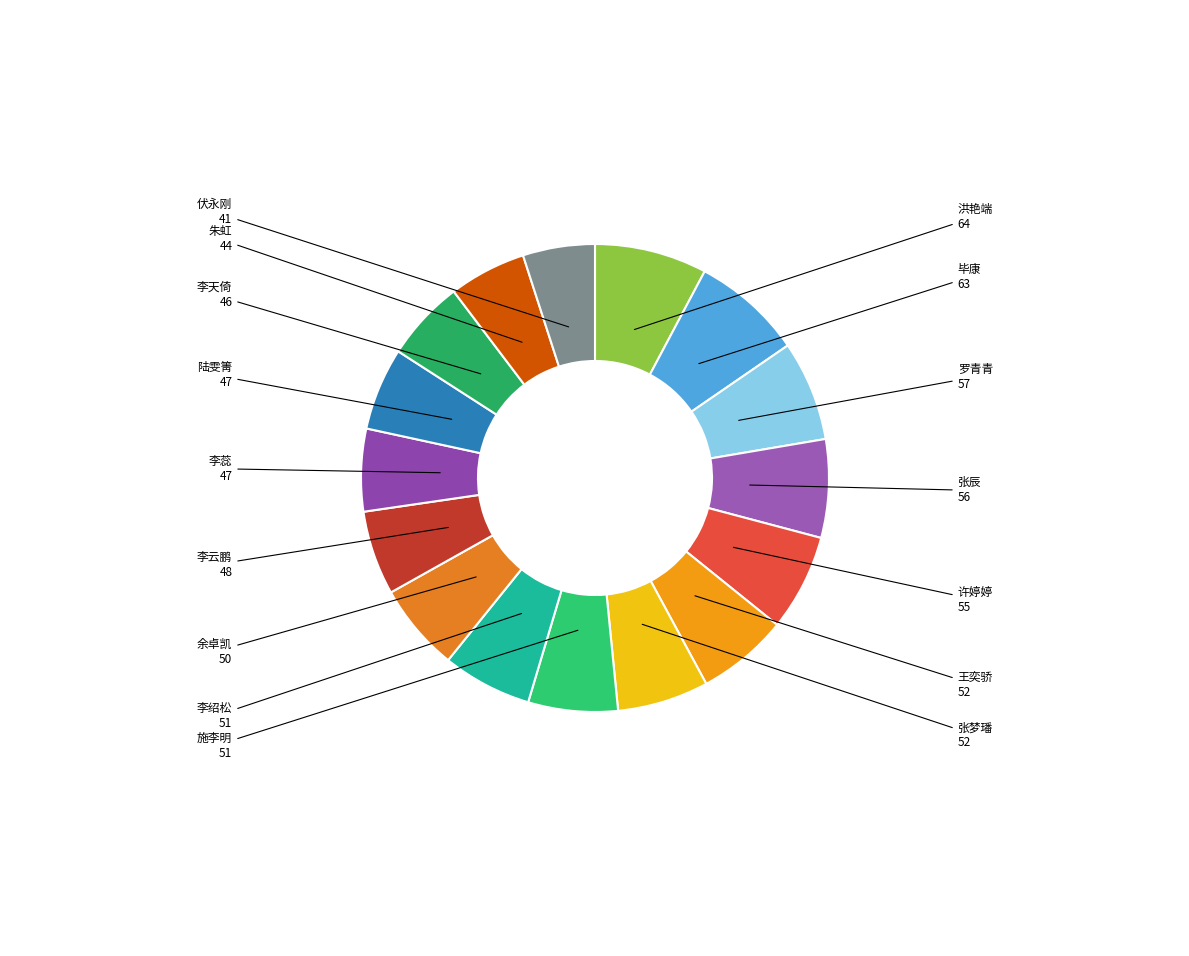

Does any single category account for the majority?

No